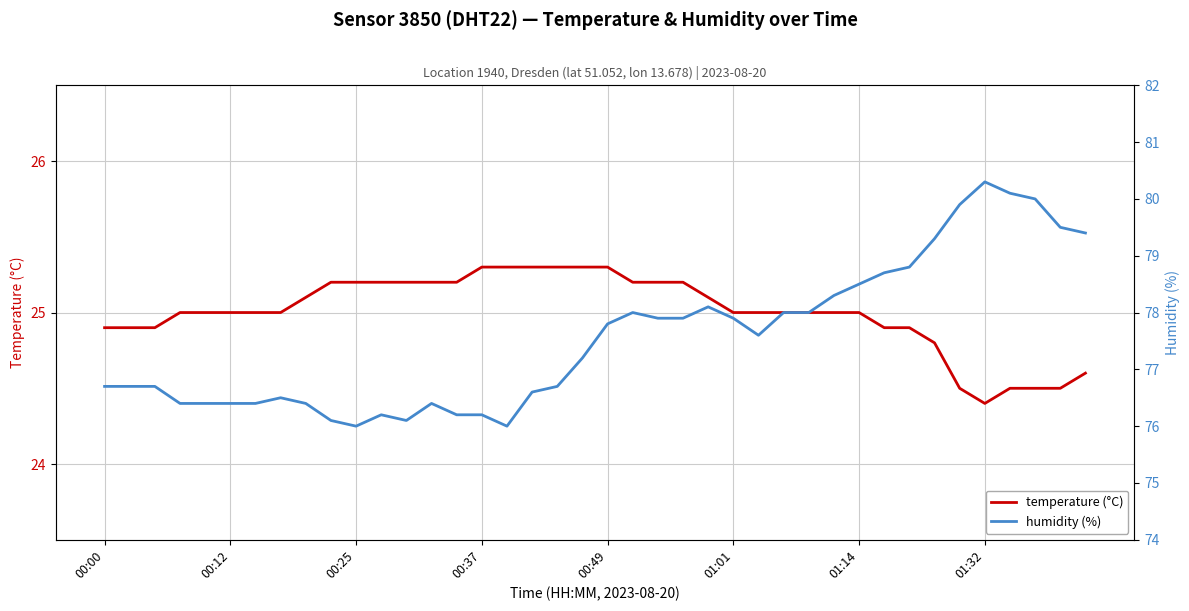

Rank the series by their average value, from highest to lowest.

humidity (%), temperature (°C)